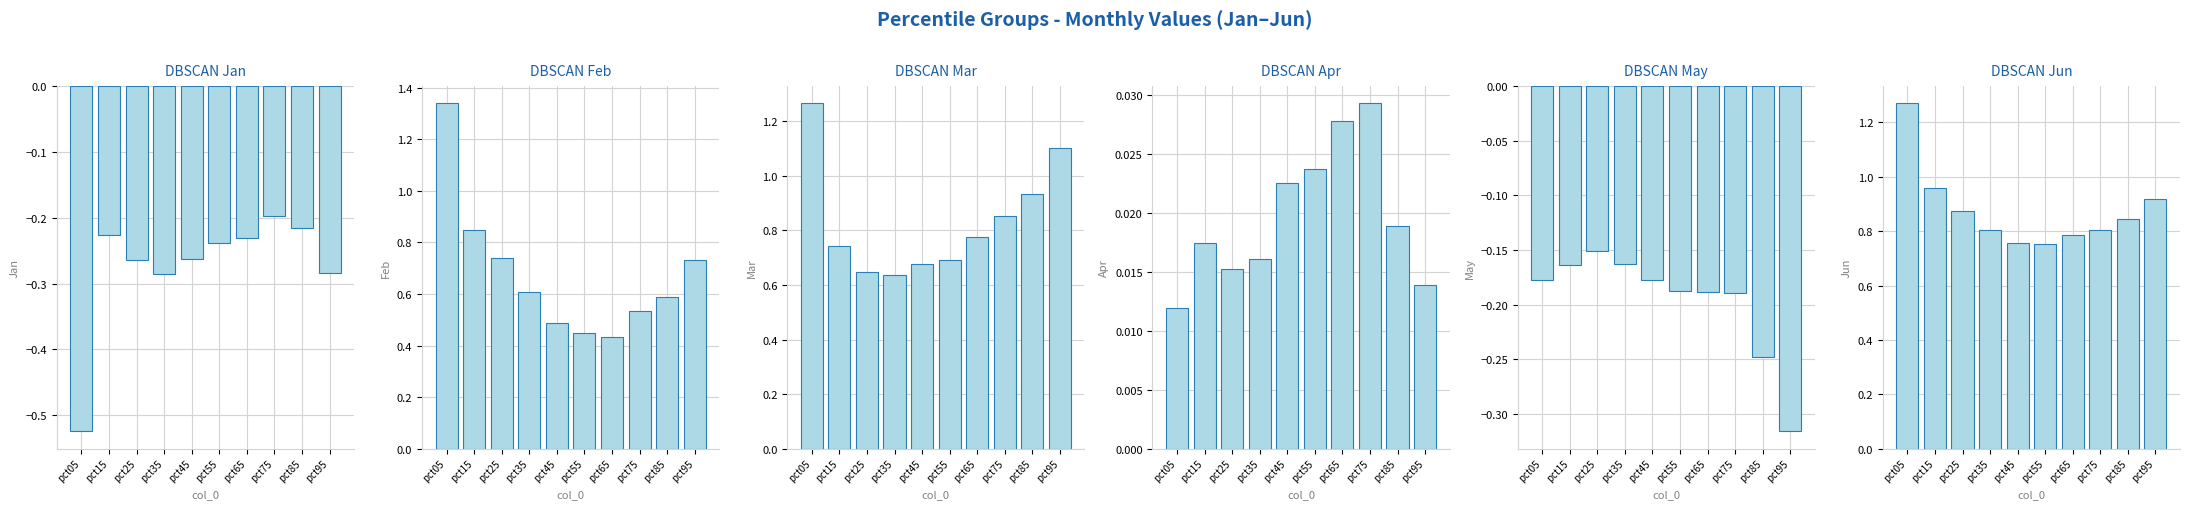

What is the difference between the maximum and second lowest values in the May series?

0.1